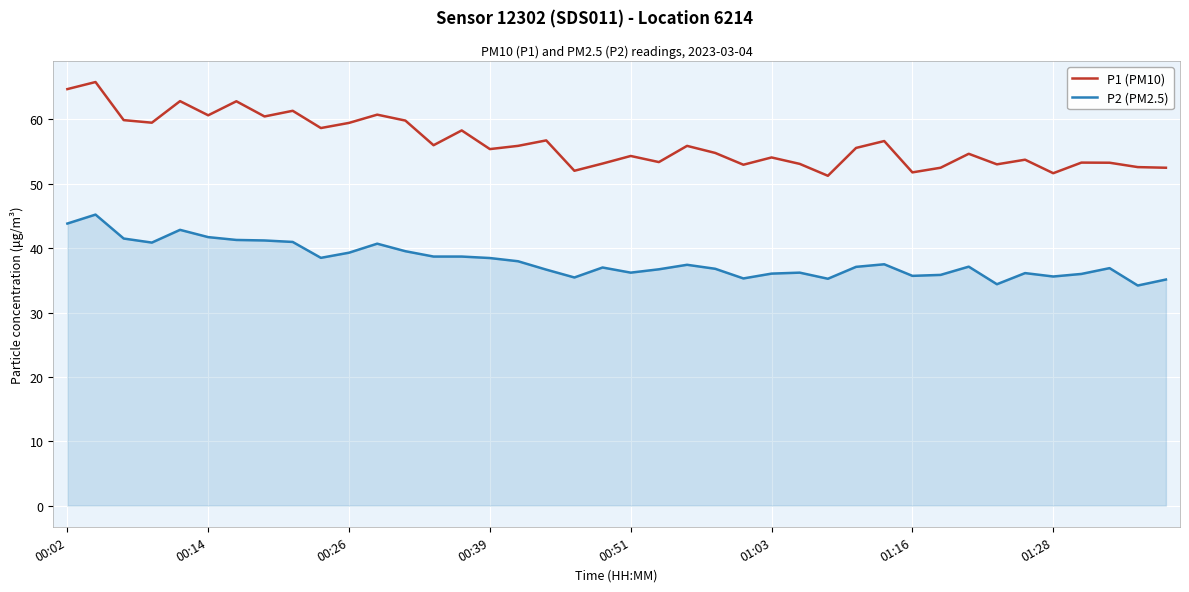

Which series has the largest range (max minus min)?

P1 (PM10)